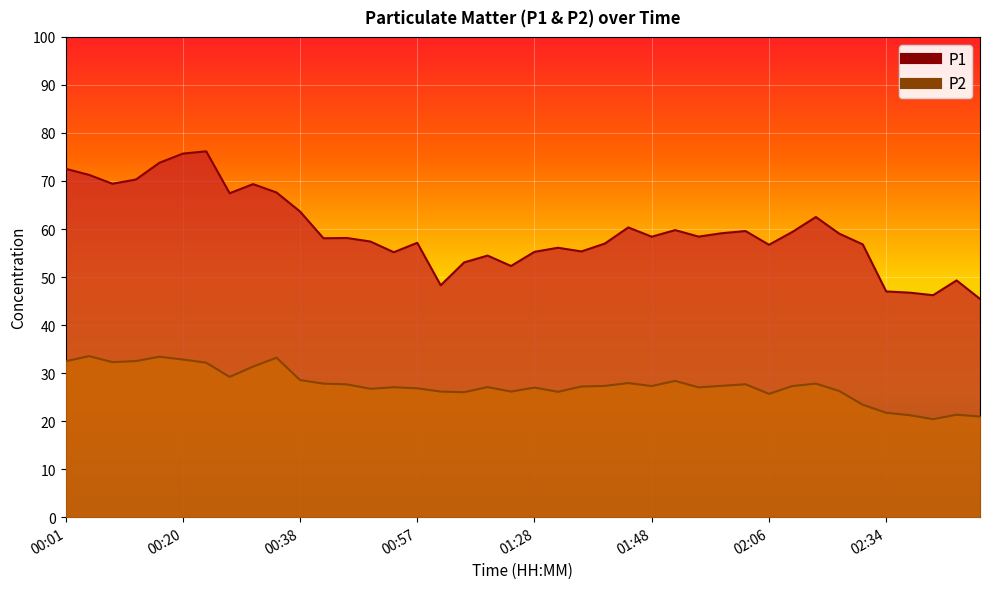

What is the sum of the P1 values at 00:16 and 00:38?

137.4